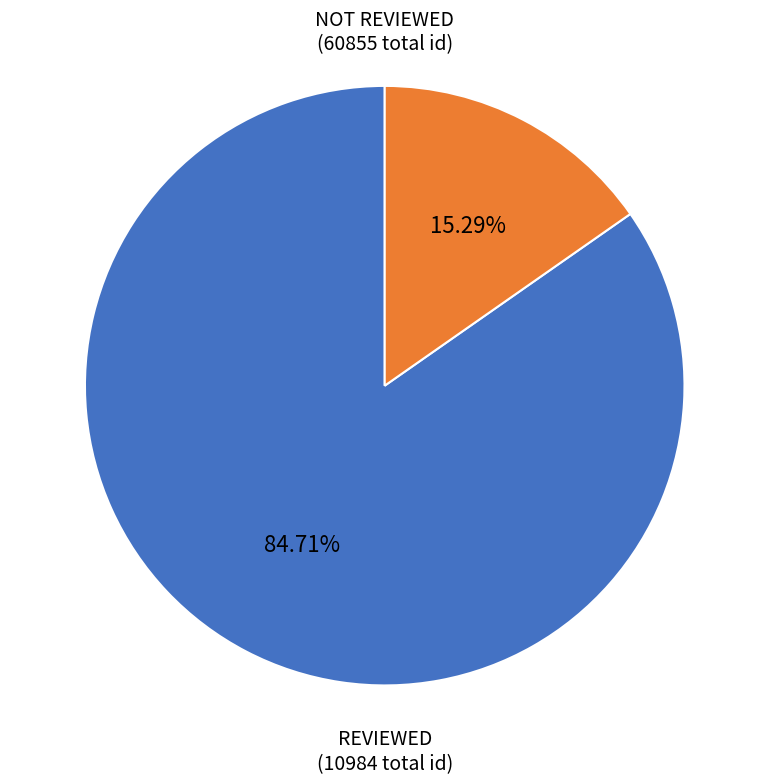

Is there a majority slice in this chart?

Yes